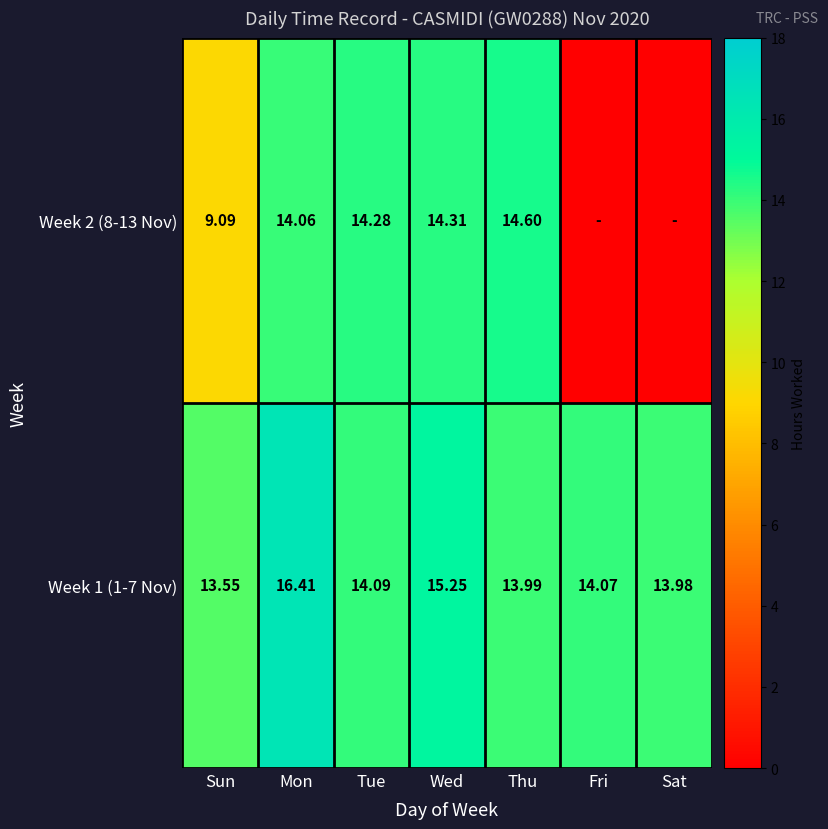

List the labels in order of Week 1 (1-7 Nov) value, largest first.

Mon, Wed, Tue, Fri, Thu, Sat, Sun